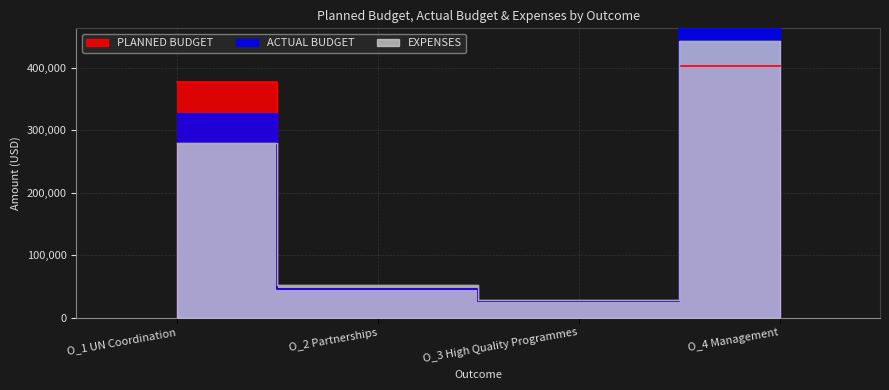

Is it true that EXPENSES equals 29062.6 at O_3 High Quality Programmes?

True